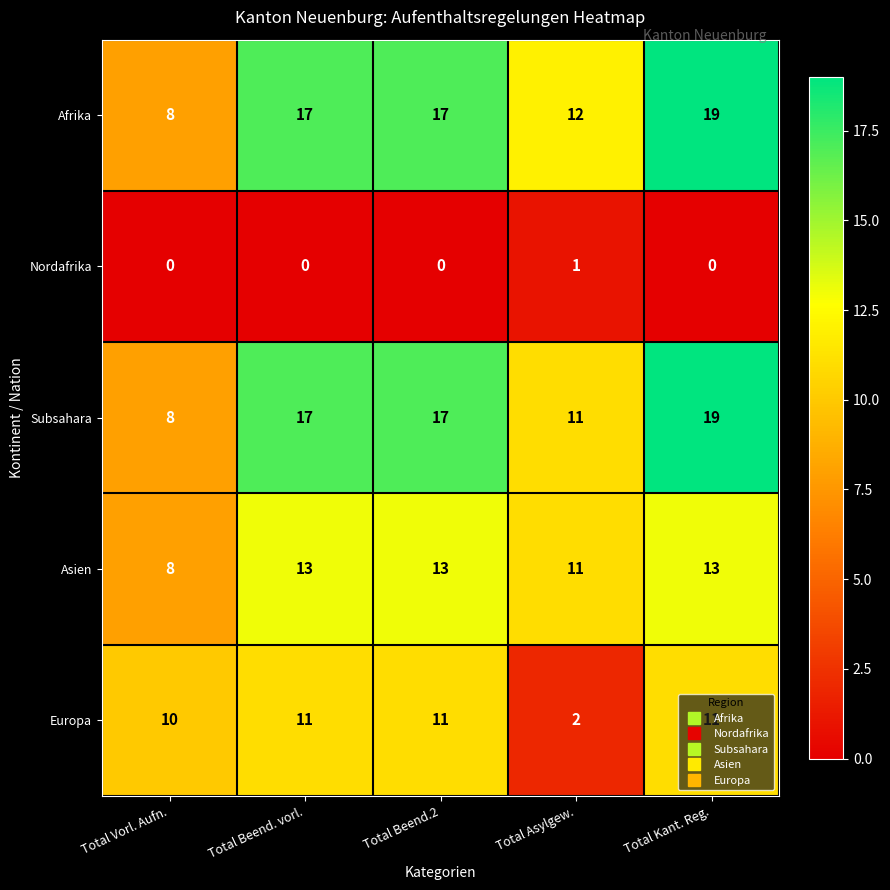

What is the total value across all series at Total Vorl. Aufn.?

34